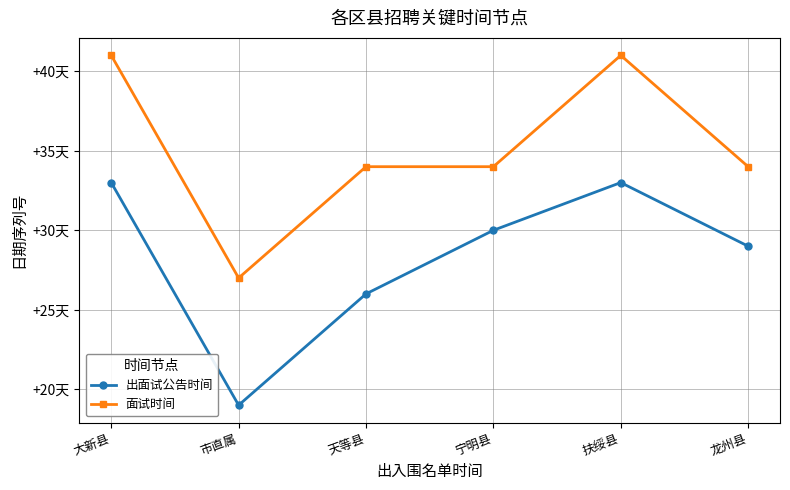

What is the maximum value for 出面试公告时间?

42923